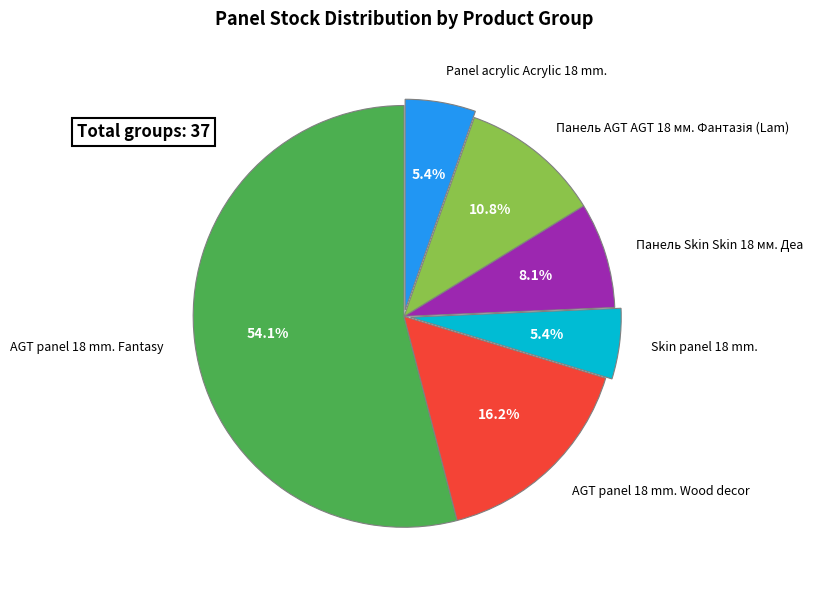

To the nearest percent, what percentage of the pie is Панель Skin Skin 18 мм. Деа?

8%